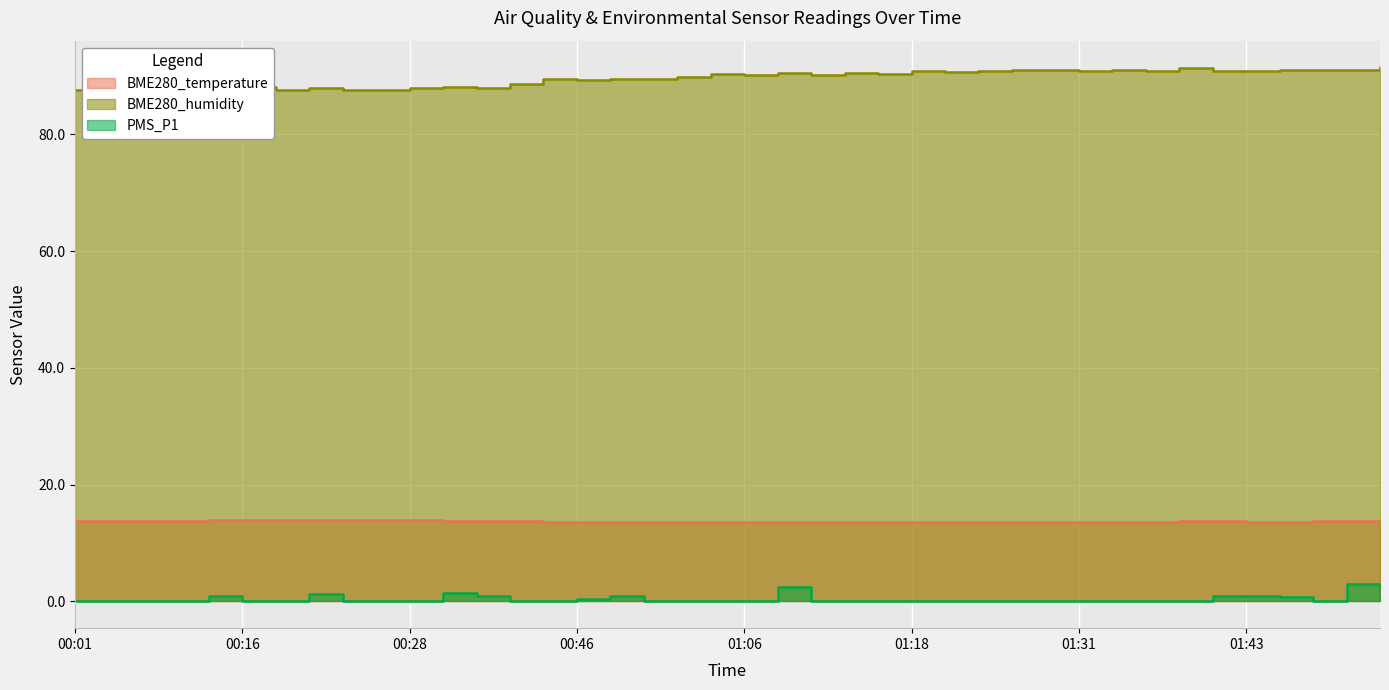

The BME280_temperature series shows 13.9 at 00:08. True or false?

True